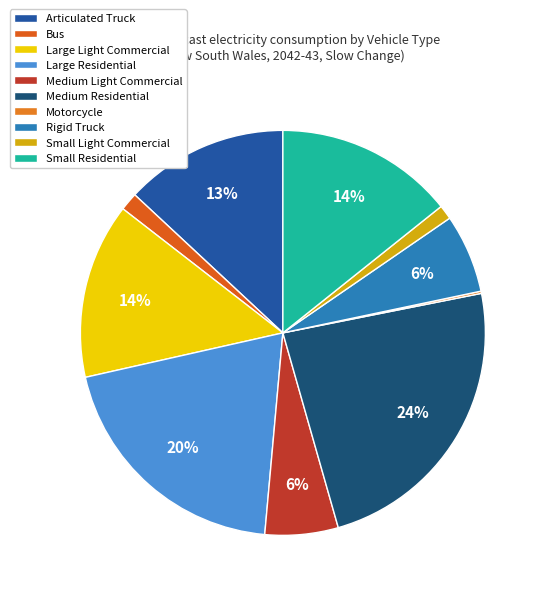

To the nearest percent, what percentage of the pie is Medium Residential?

24%